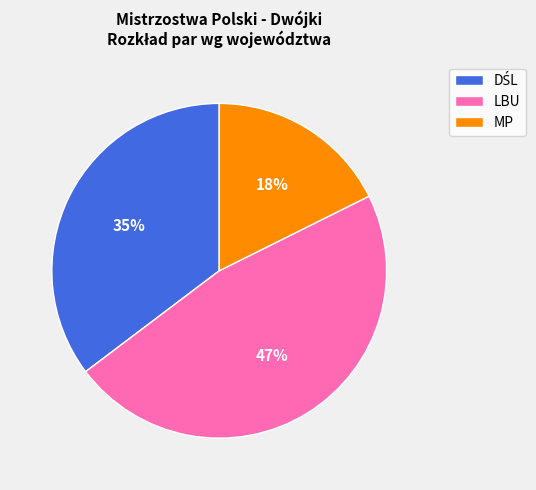

The MP slice represents 12% of the pie. True or false?

False